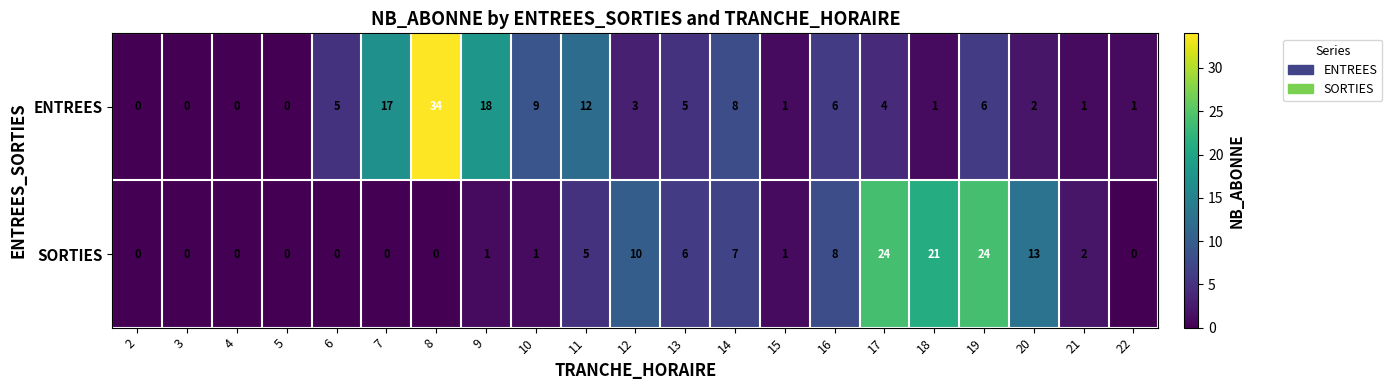

Which series has the largest total across all categories?

ENTREES